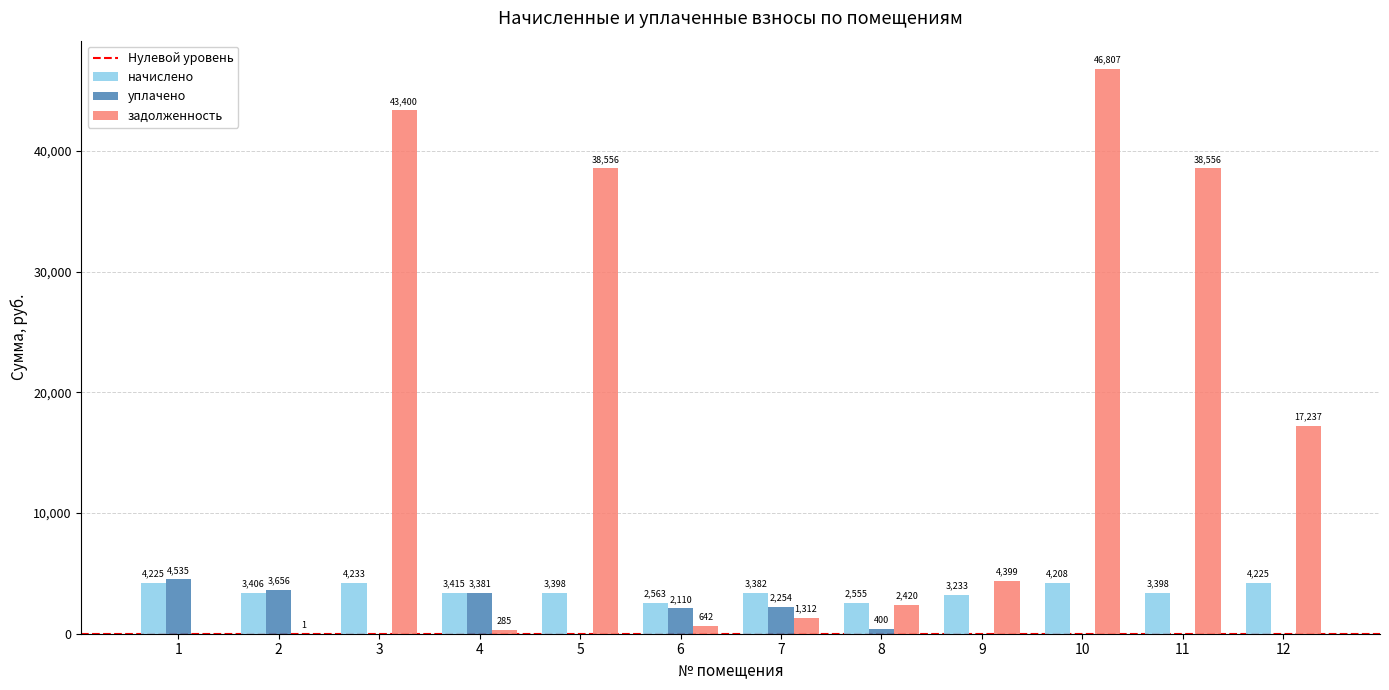

What value does the задолженность series have at 2?

0.6